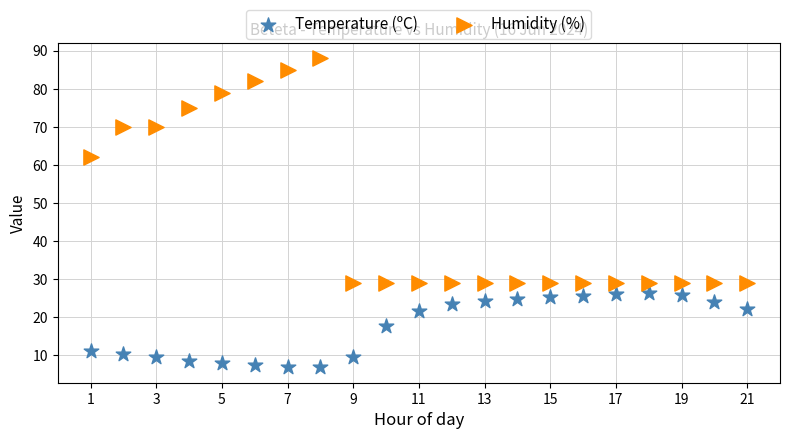

Which series has the largest Y range (max minus min)?

Humidity (%)